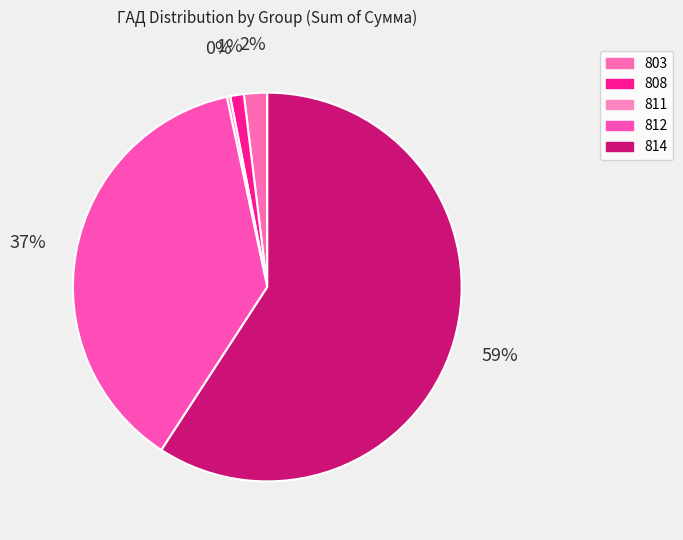

Is 803 the majority of the pie?

No